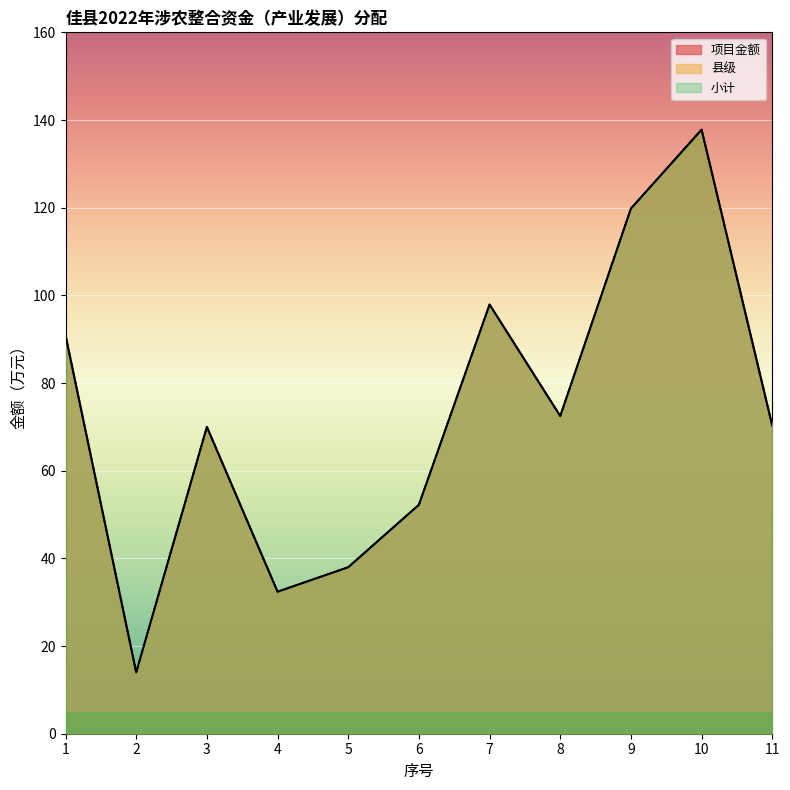

List the labels in order of 小计 value, largest first.

10, 9, 7, 1, 8, 11, 3, 6, 5, 4, 2